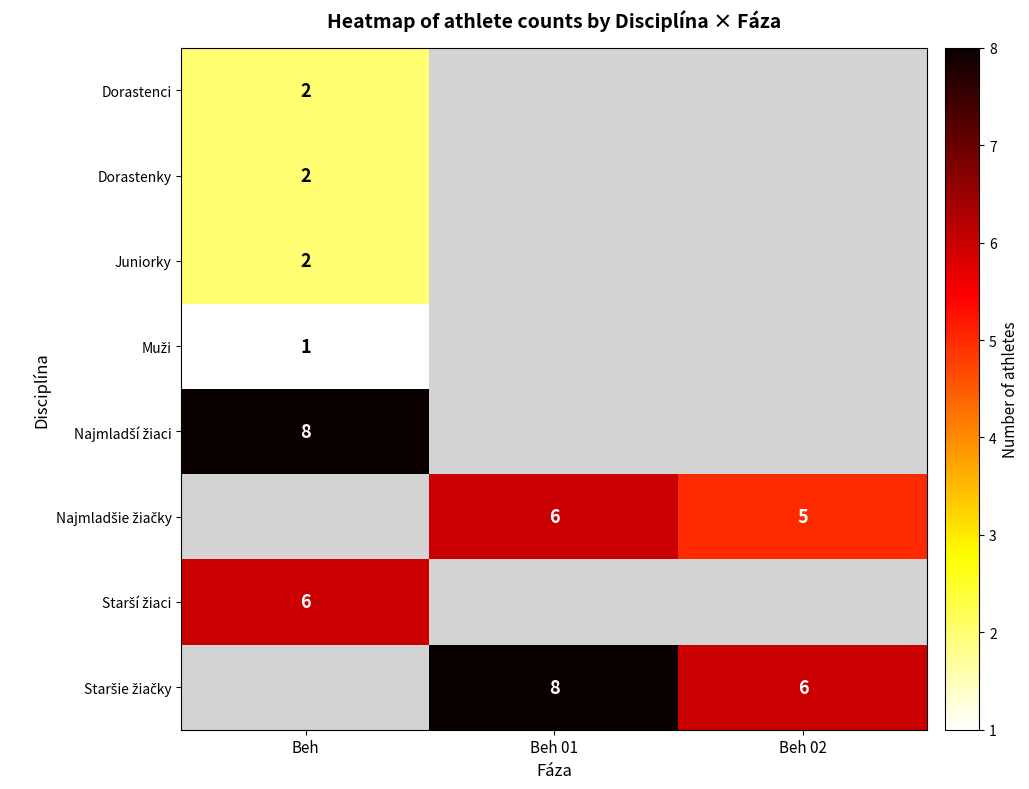

The Juniorky series shows 2 at Beh. True or false?

True